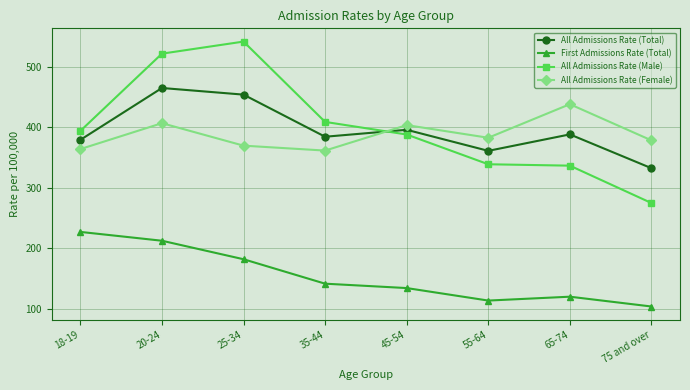

Which series changed the most between 18-19 and 45-54?

First Admissions Rate (Total)